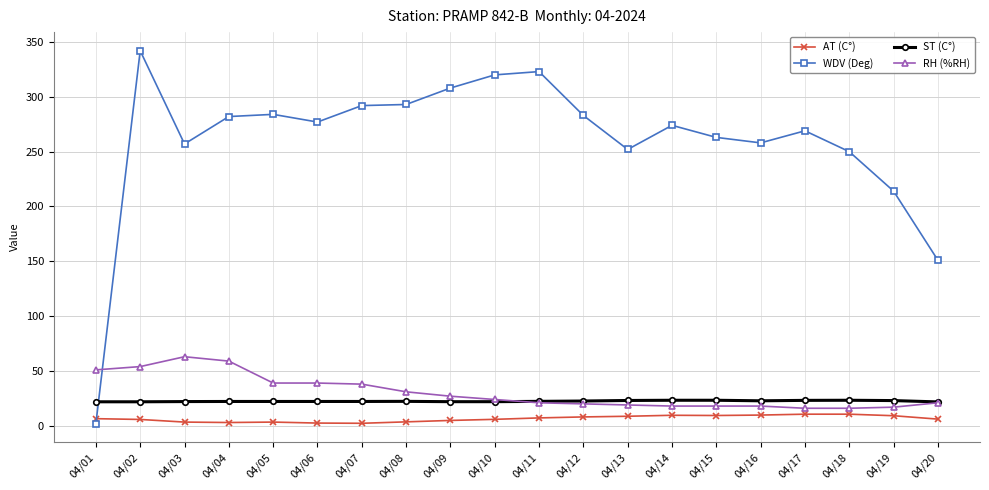

What are all the series names shown in the legend?

AT (C°), WDV (Deg), ST (C°), RH (%RH)